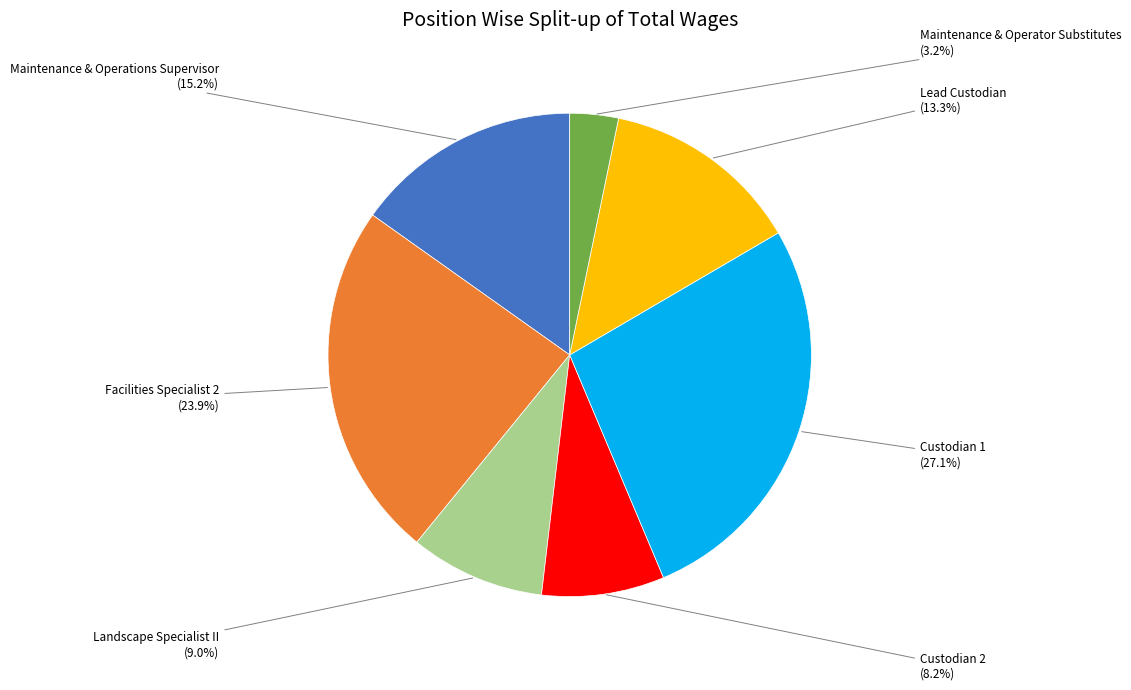

The Landscape Specialist II slice represents 17% of the pie. True or false?

False